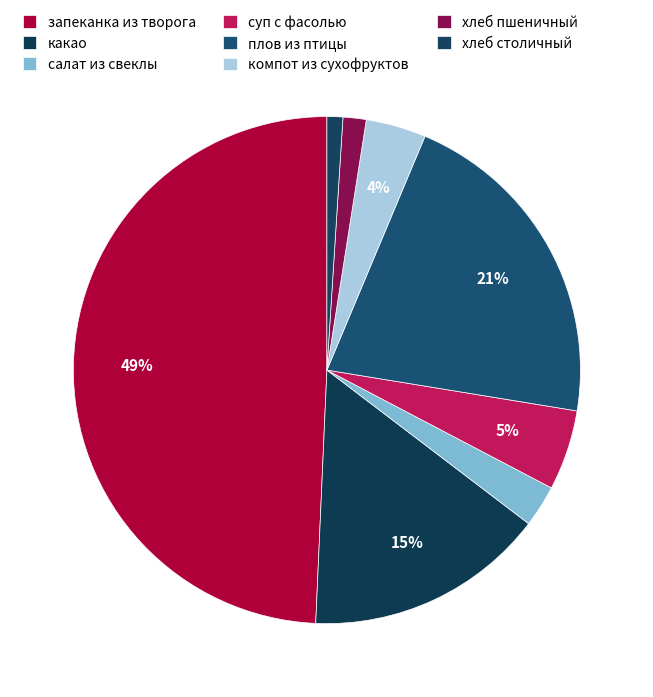

To the nearest percent, what percentage of the pie is суп с фасолью?

5%